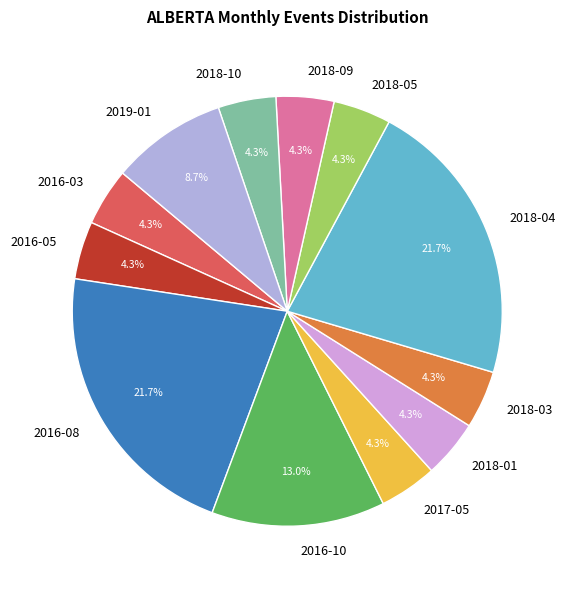

Count the number of slices in the pie.

12